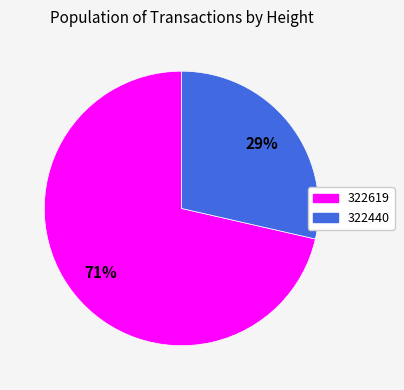

To the nearest percent, what percentage of the pie is 322619?

71%